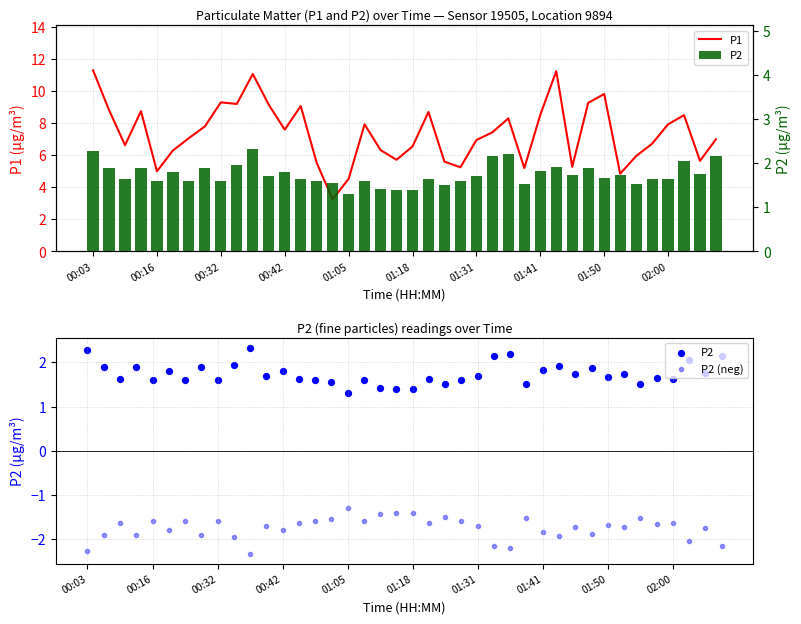

Which series contains the highest Y value?

P1